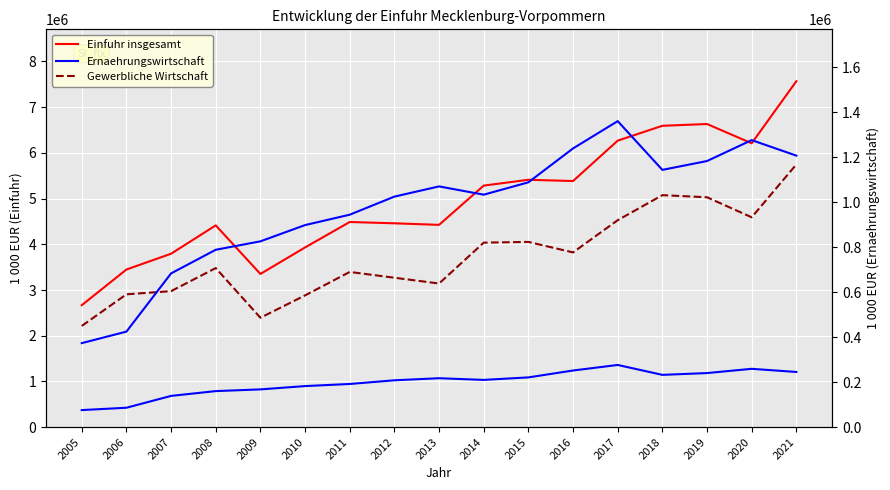

In Ernaehrungswirtschaft, how many points are higher than both neighbors (excluding endpoints)?

3